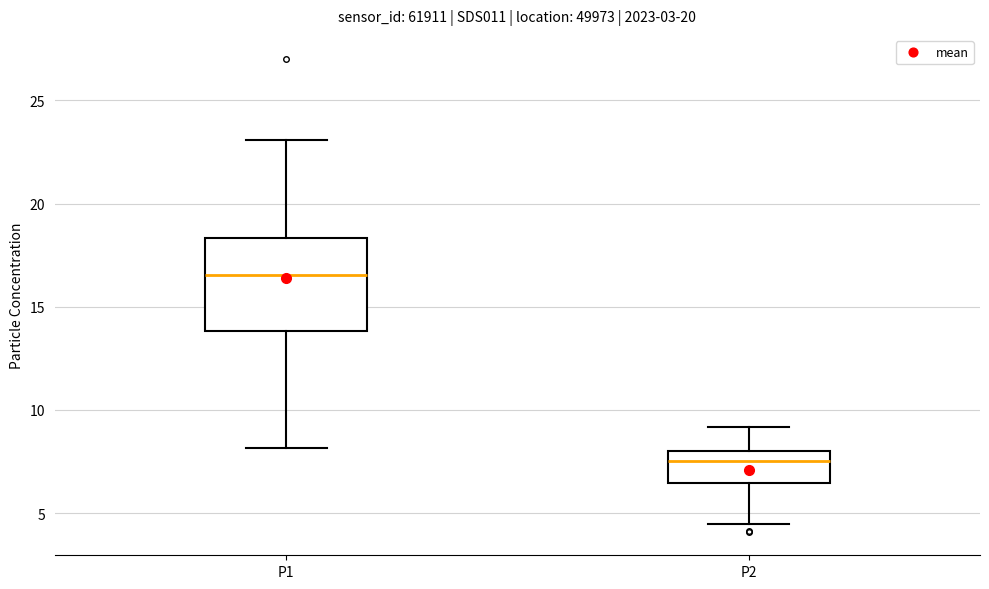

Comparing the boxes themselves (not the whiskers), which one is the tallest?

P1